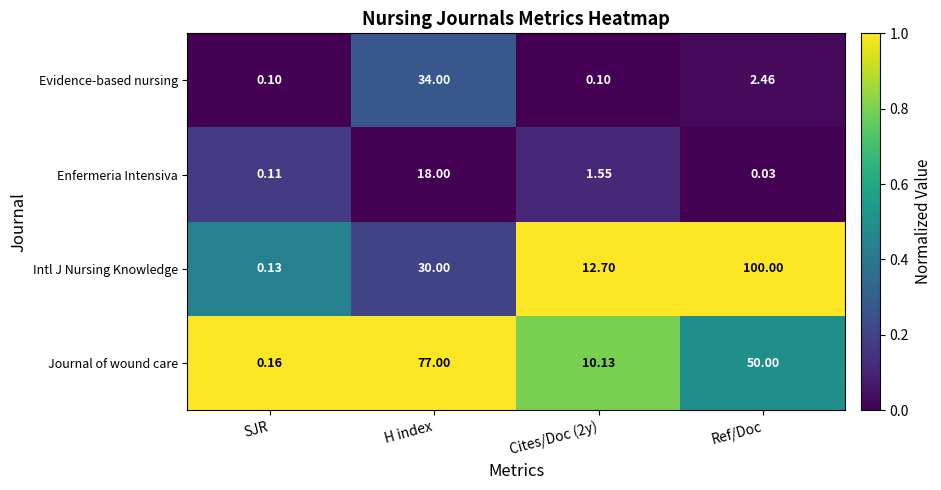

Which series has the largest range (max minus min)?

Intl J Nursing Knowledge